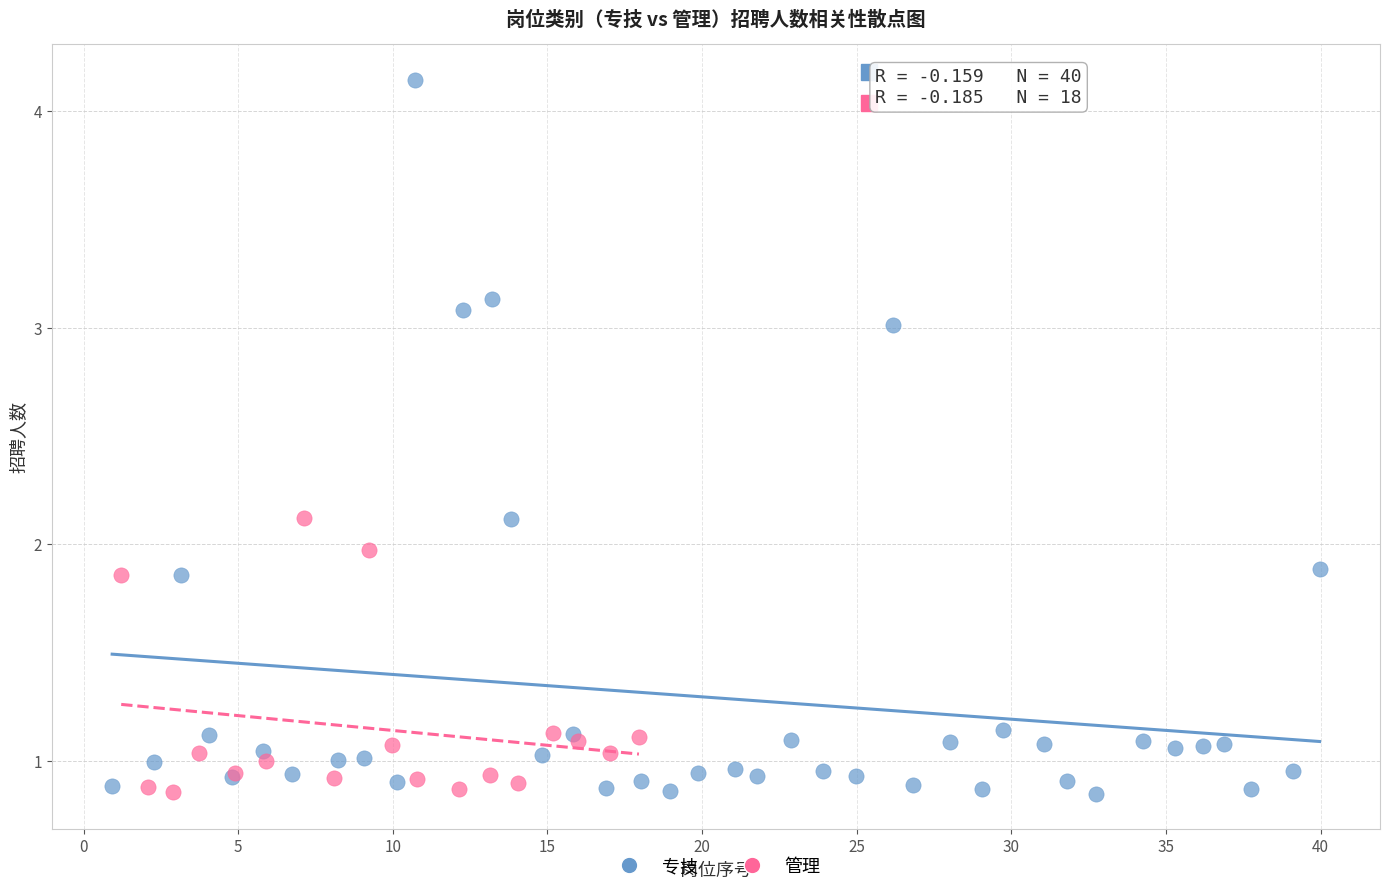

Which series reaches the maximum Y coordinate?

专技